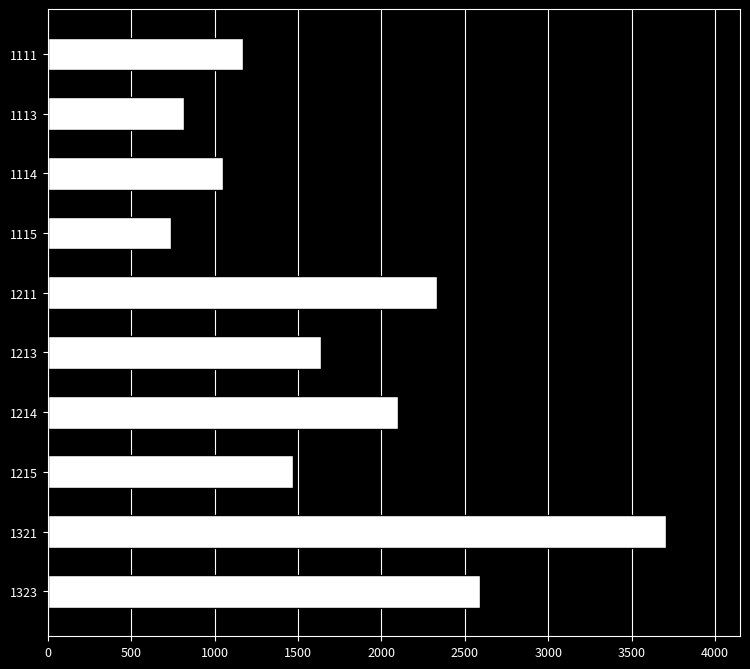

What is the sum of the values at 1113 and 1111?

1986